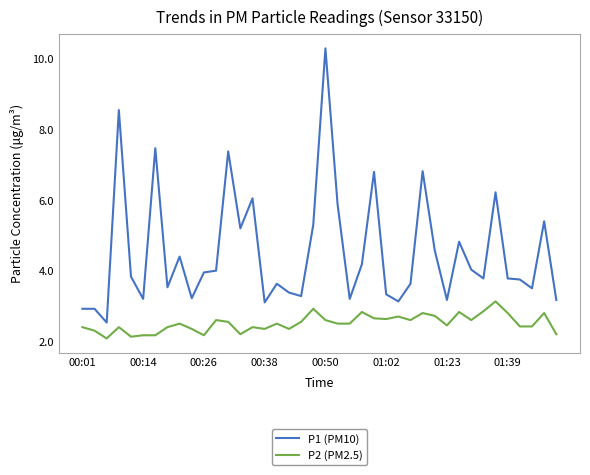

What is the difference between the maximum and minimum values in the P1 (PM10) series?

7.8